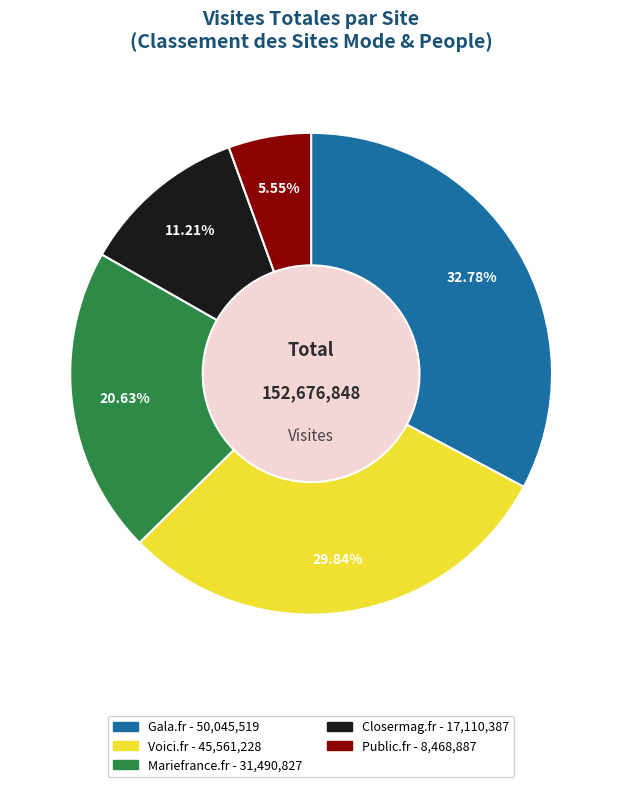

To the nearest percent, what portion does Public.fr represent?

6%